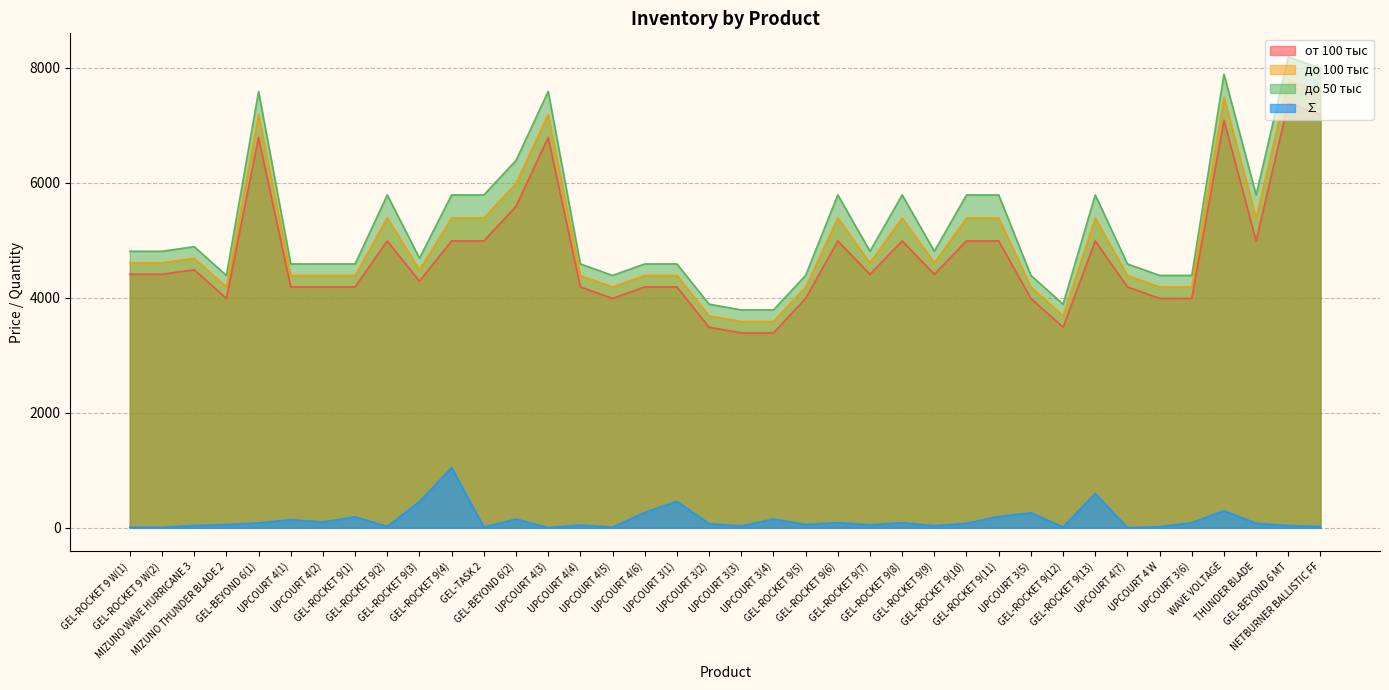

Reading left to right, what are all the values shown in this chart?

от 100 тыс: 4410	4410	4490	3990	6790	4190	4190	4190	4990	4290	4990	4990	5590	6790	4190	3990	4190	4190	3490	3390	3390	3990	4990	4410	4990	4410	4990	4990	3990	3490	4990	4190	3990	3990	7090	4990	7390	7190
до 100 тыс: 4610	4610	4690	4190	7190	4390	4390	4390	5390	4490	5390	5390	5990	7190	4390	4190	4390	4390	3690	3590	3590	4190	5390	4610	5390	4610	5390	5390	4190	3690	5390	4390	4190	4190	7490	5390	7790	7590
до 50 тыс: 4810	4810	4890	4390	7590	4590	4590	4590	5790	4690	5790	5790	6390	7590	4590	4390	4590	4590	3890	3790	3790	4390	5790	4810	5790	4810	5790	5790	4390	3890	5790	4590	4390	4390	7890	5790	8190	7990
∑: 10	10	41	58	86	143	103	192	26	458	1048	13	152	6	48	12	269	462	73	32	154	59	90	54	90	38	79	199	263	16	600	2	21	89	299	79	41	24